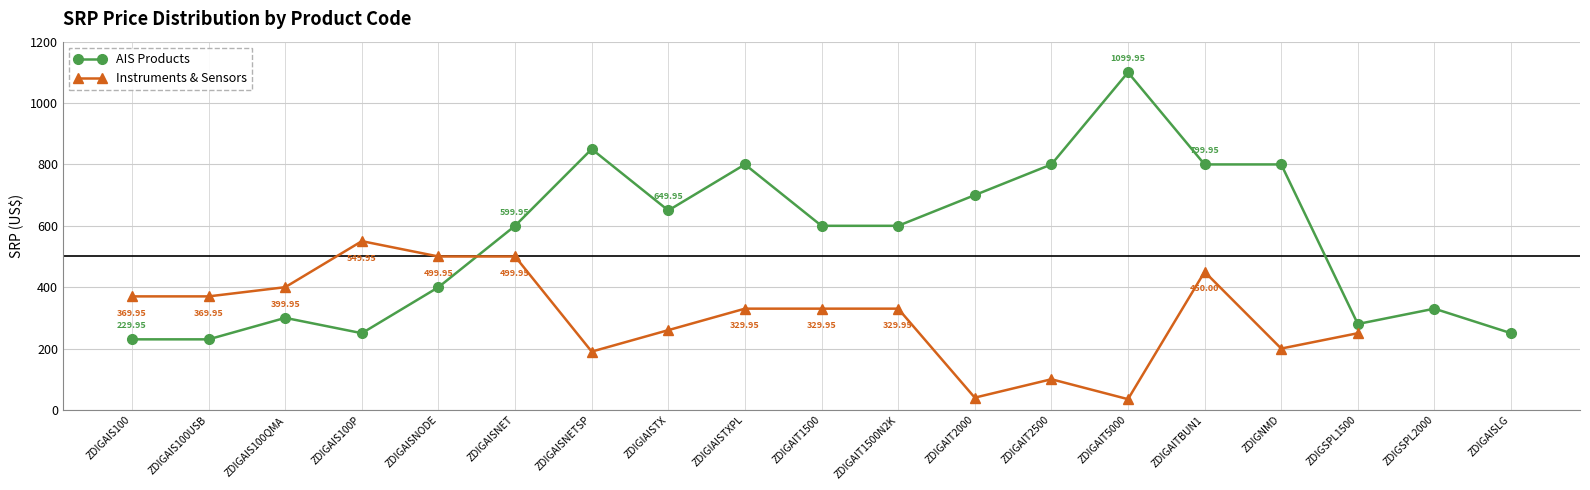

Which has a higher value, ZDIGAITBUN1 or ZDIGAIS100QMA?

ZDIGAITBUN1